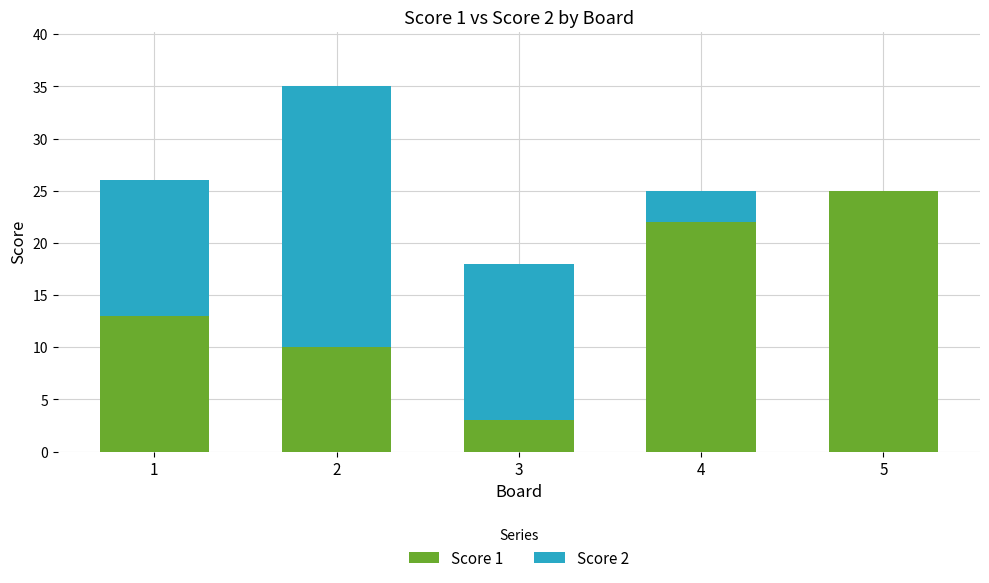

At which label does Score 1 reach its peak?

5